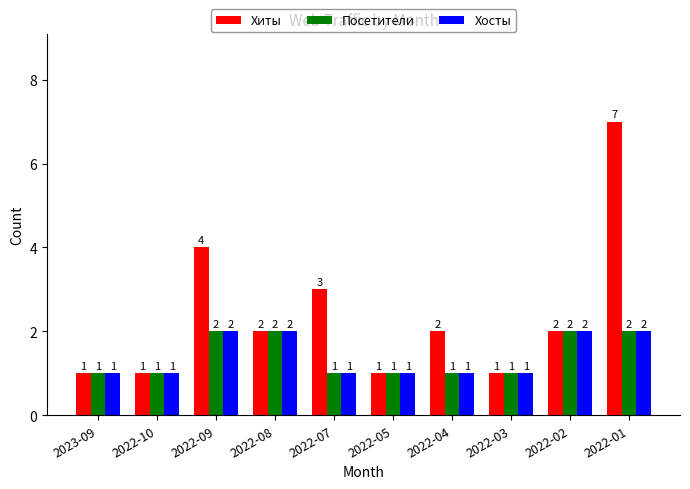

What is the value of the Хосты bar at the 8th from the left?

1